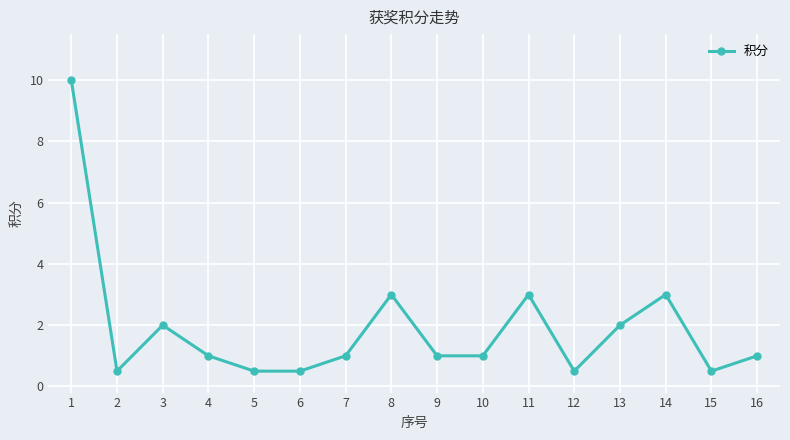

How many lines are shown in the chart?

1